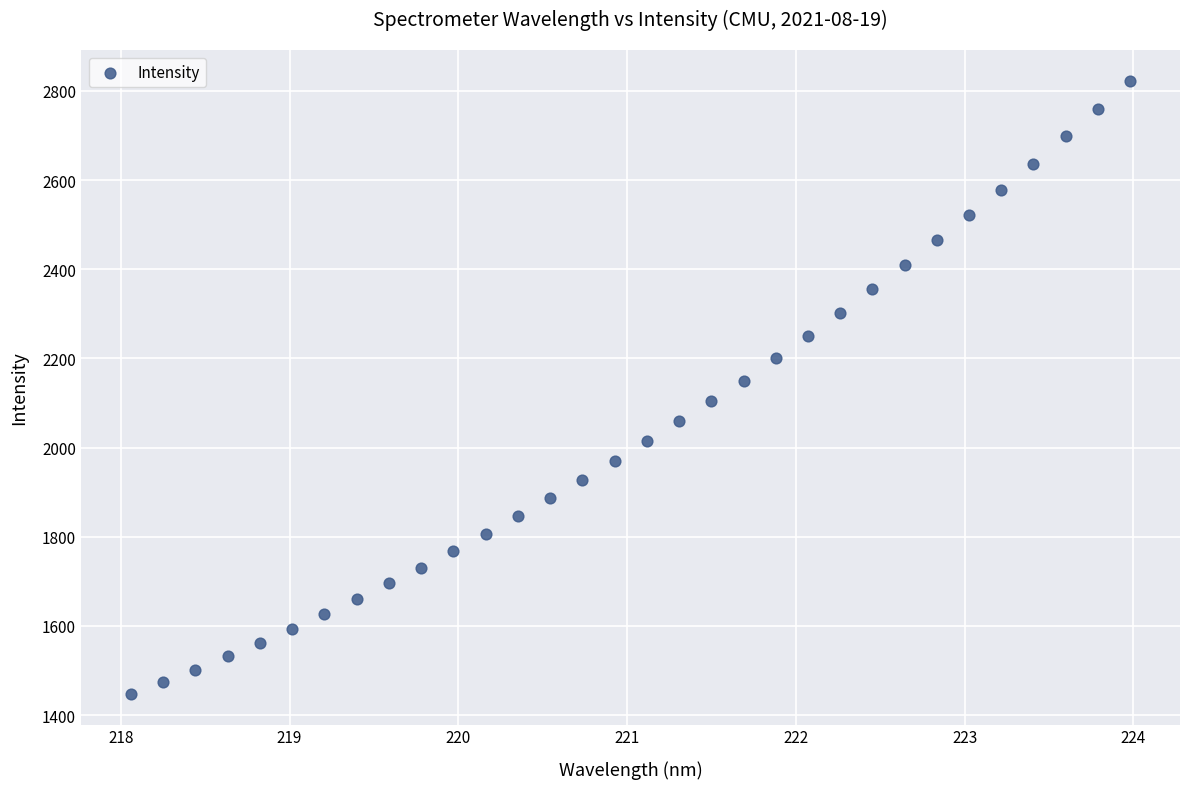

What is the range of Y values (max minus min)?

1375.0